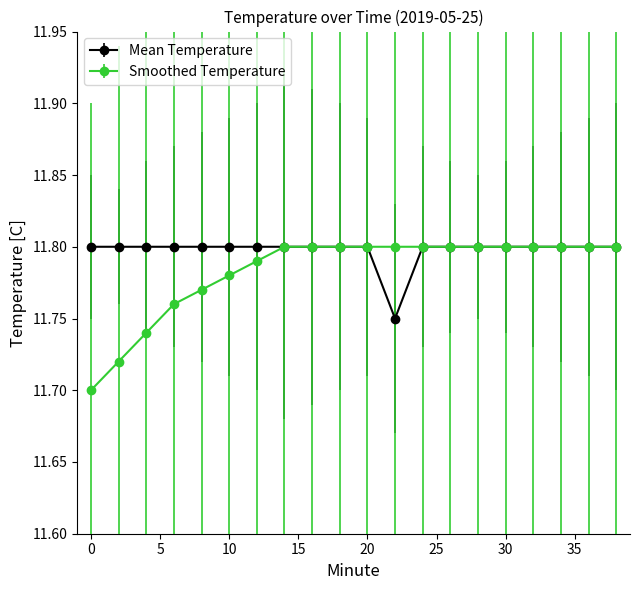

What are all the series names shown in the legend?

Mean Temperature, Smoothed Temperature